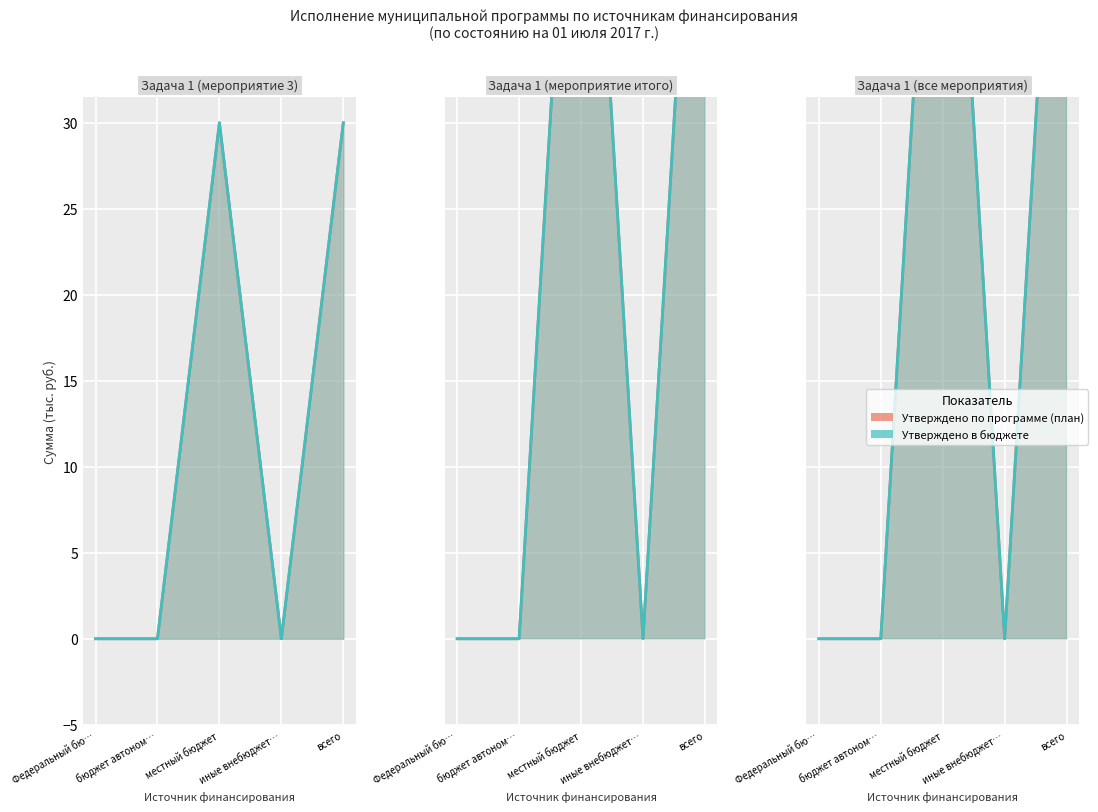

How many values are between 0 and 60?

5